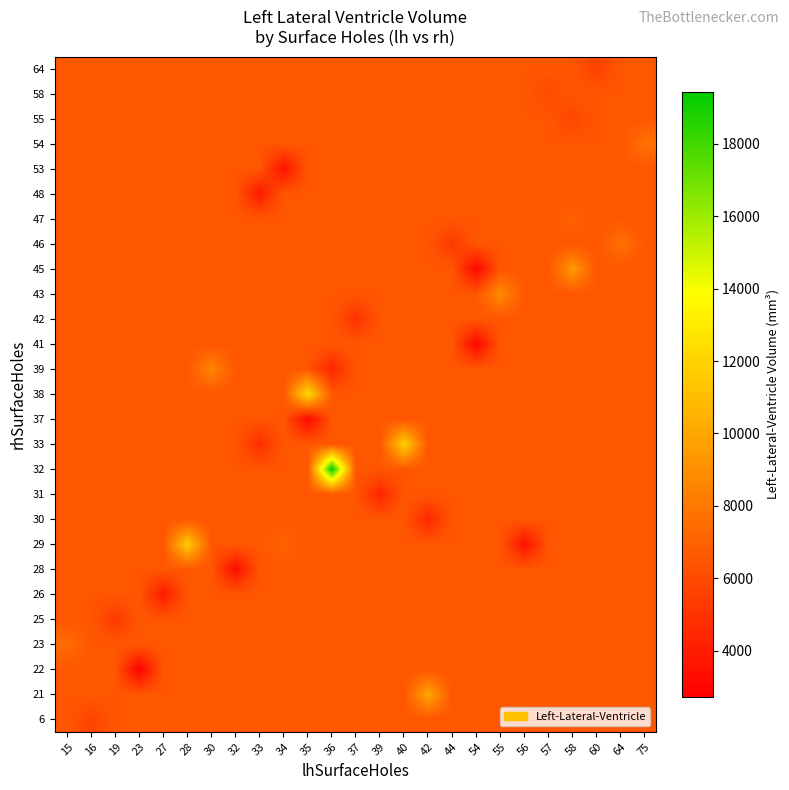

What is the greatest value displayed?

19443.6